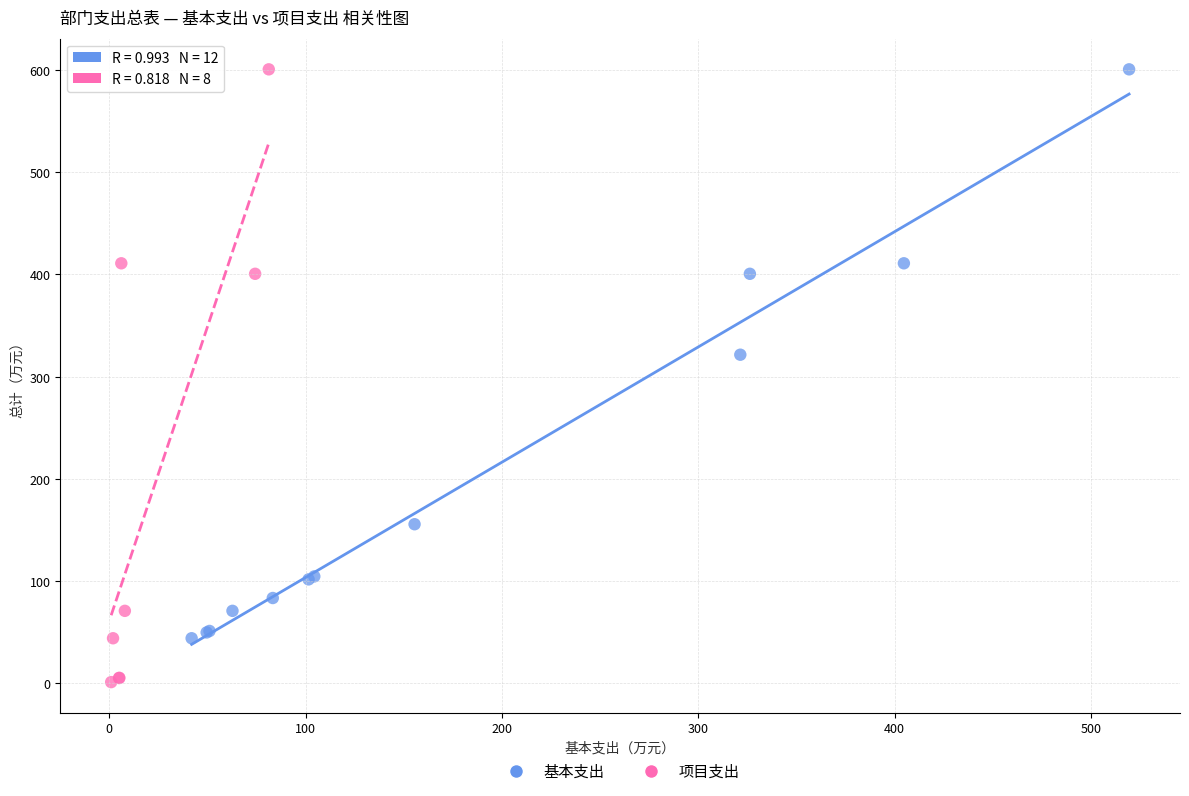

Which series reaches the minimum Y coordinate?

项目支出